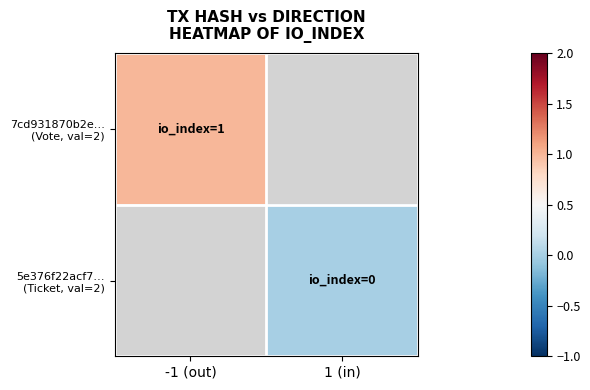

Rank the series by their maximum value, from highest to lowest.

7cd931870b2e… (Vote, val=2), 5e376f22acf7… (Ticket, val=2)